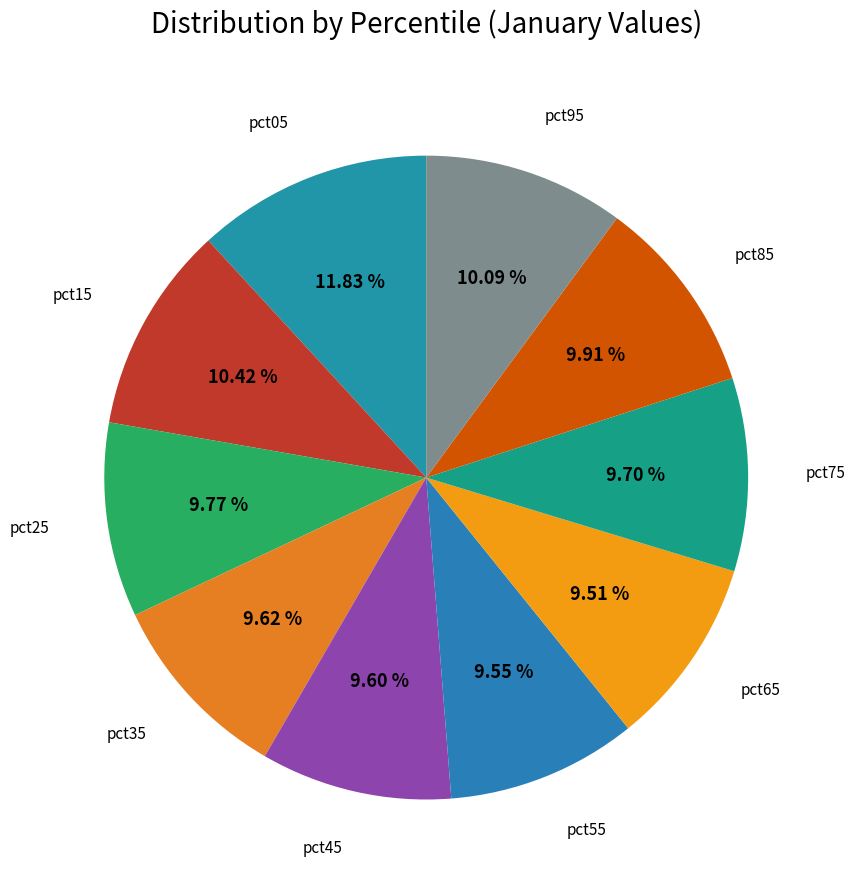

How many segments does this pie chart have?

10